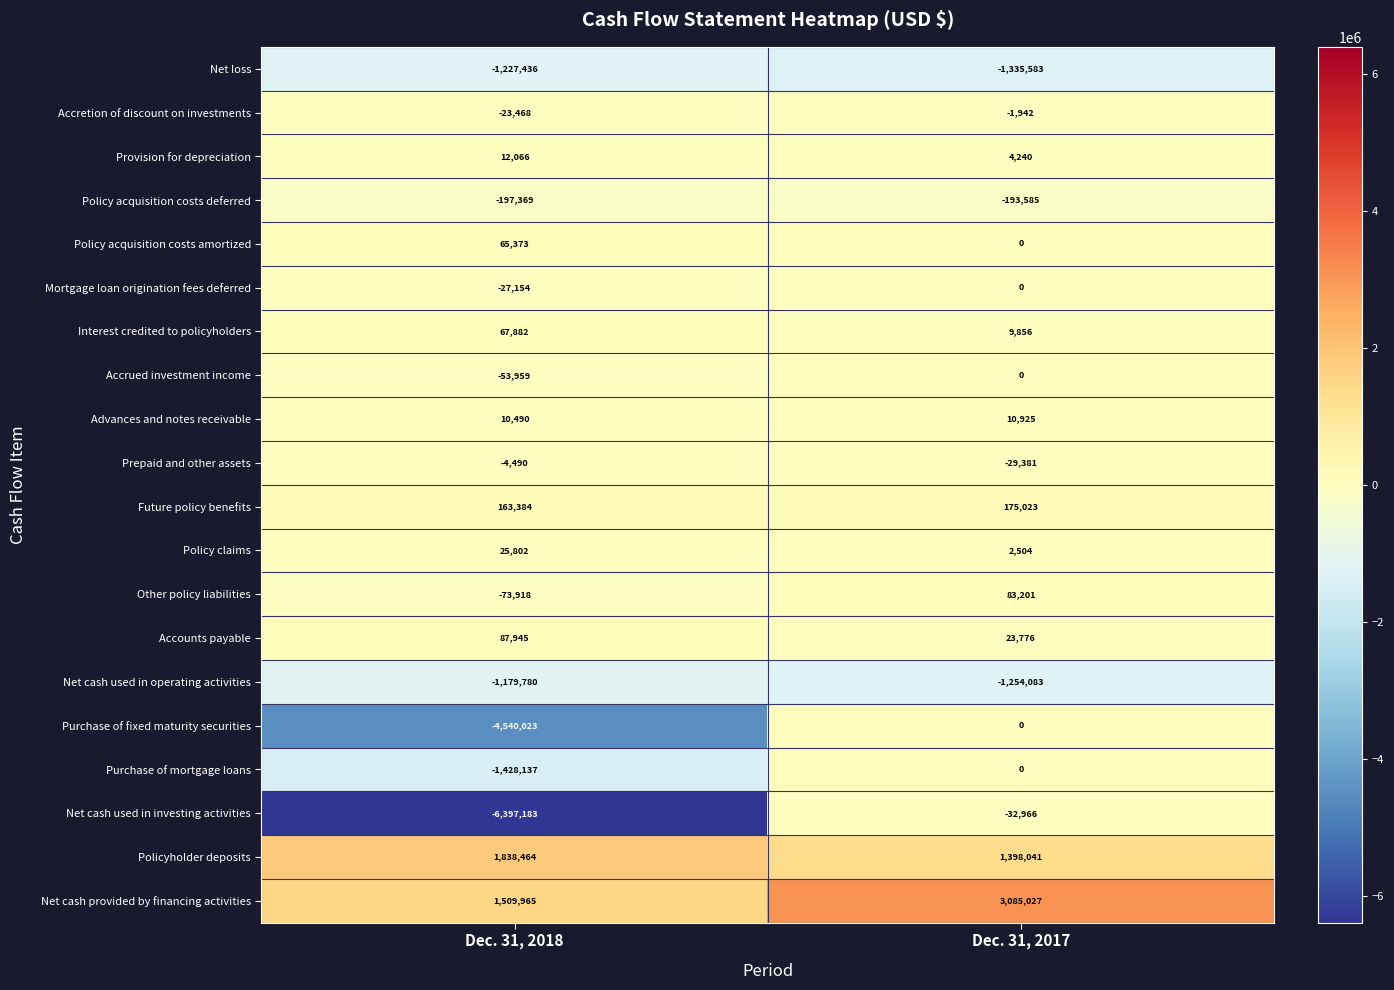

What is the minimum value shown in the chart?

-6397183